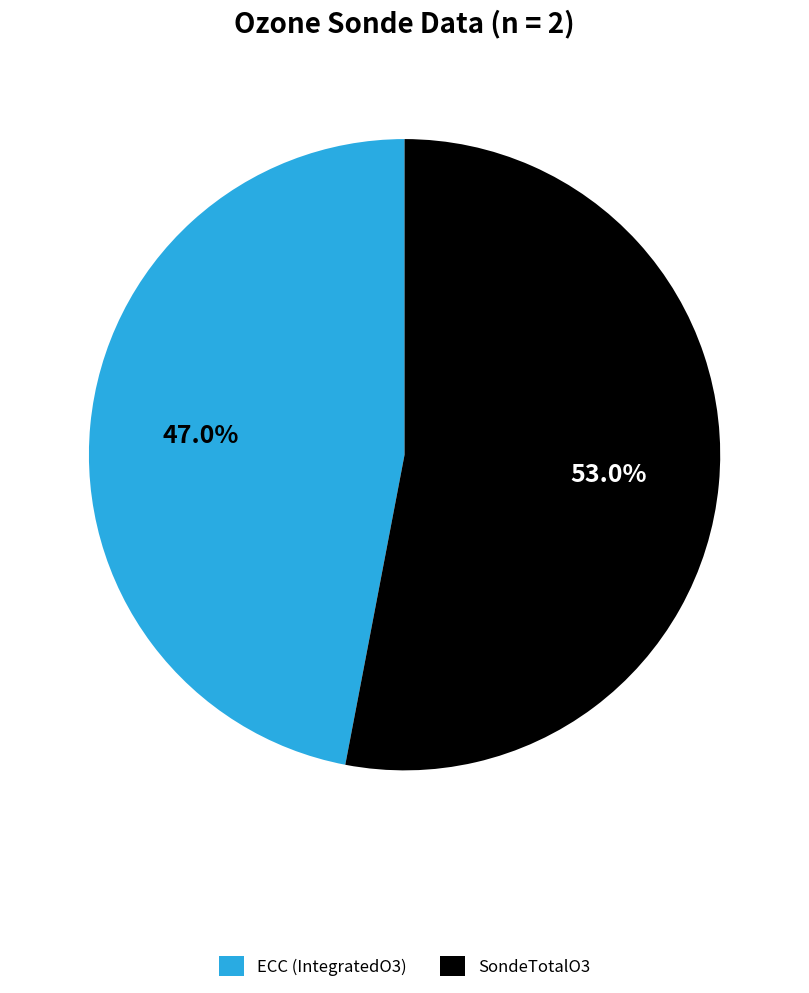

What is the ratio of the value at ECC (IntegratedO3) to the value at SondeTotalO3?

0.9